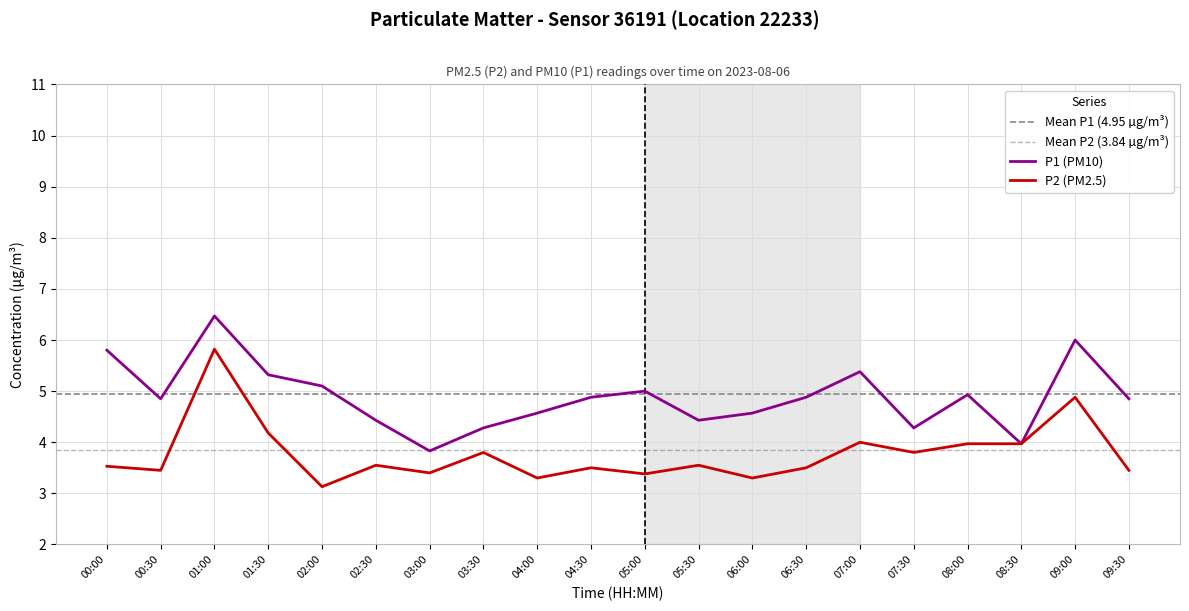

Count the number of data series in this chart.

2